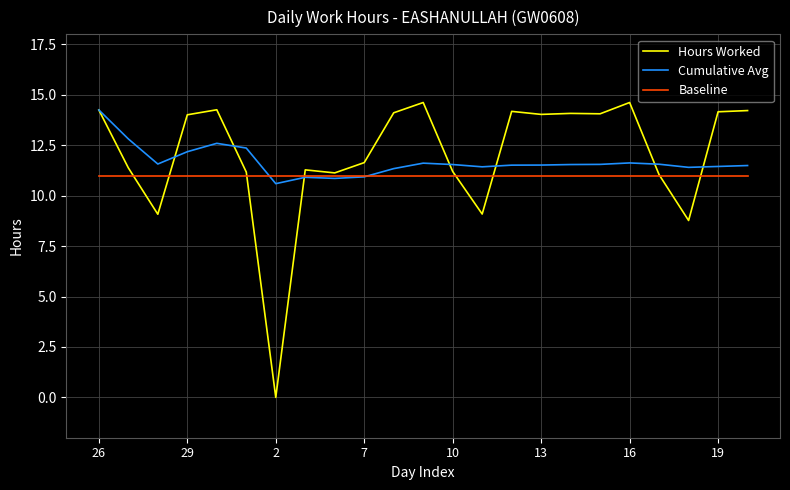

Which series has the largest range (max minus min)?

Hours Worked